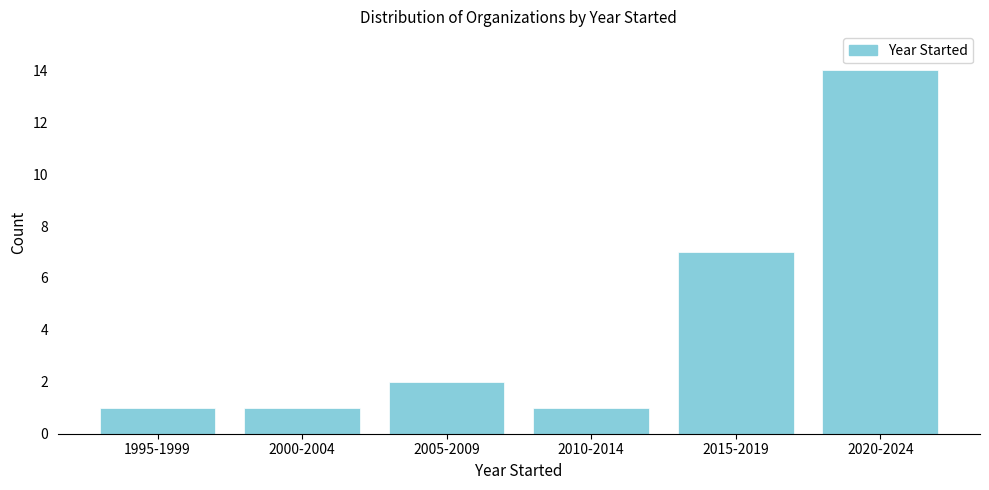

Reading right to left, transcribe all the data shown in this chart.

2020-2024=14	2015-2019=7	2010-2014=1	2005-2009=2	2000-2004=1	1995-1999=1